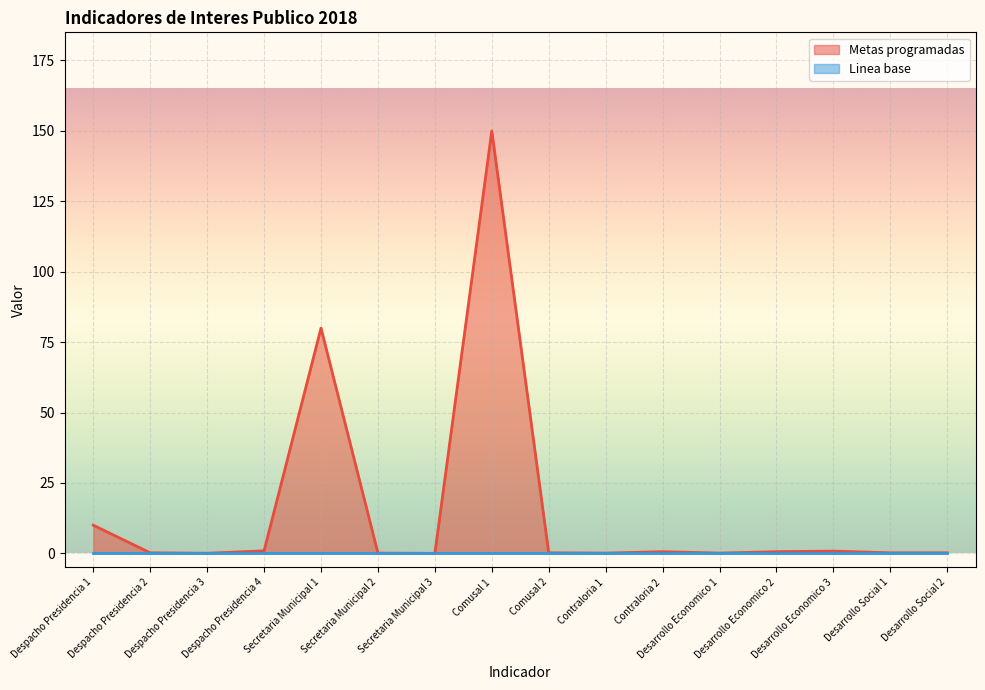

The value at Desarrollo Economico 2 is 0.9. True or false?

False